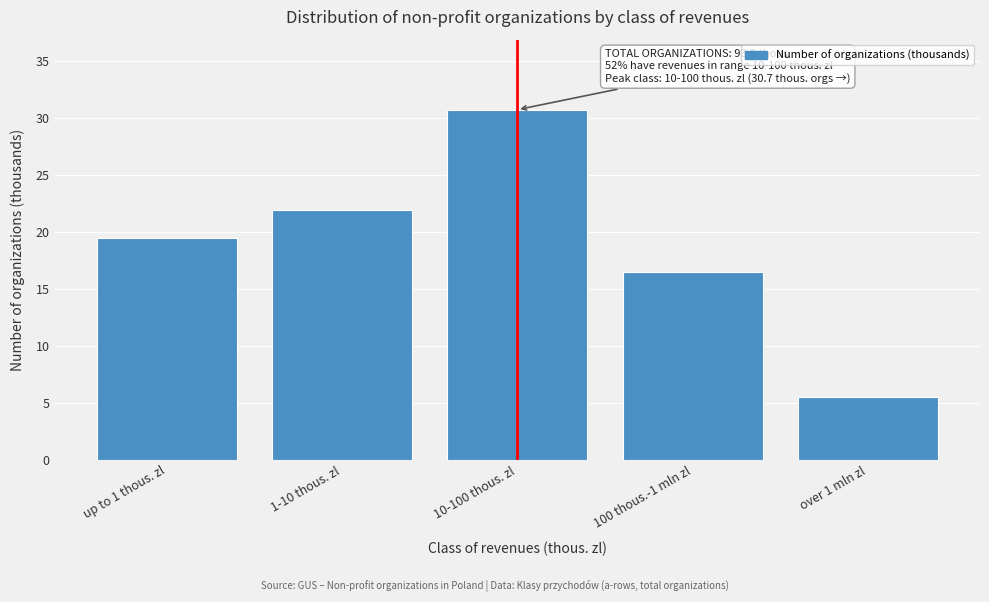

Reading left to right, transcribe all the data shown in this chart.

19.4	21.9	30.7	16.5	5.5